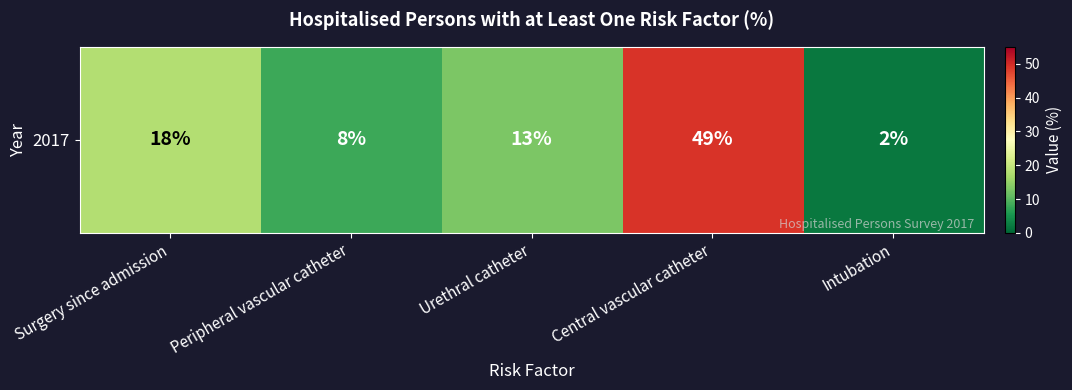

The value at Urethral catheter is 23. True or false?

False